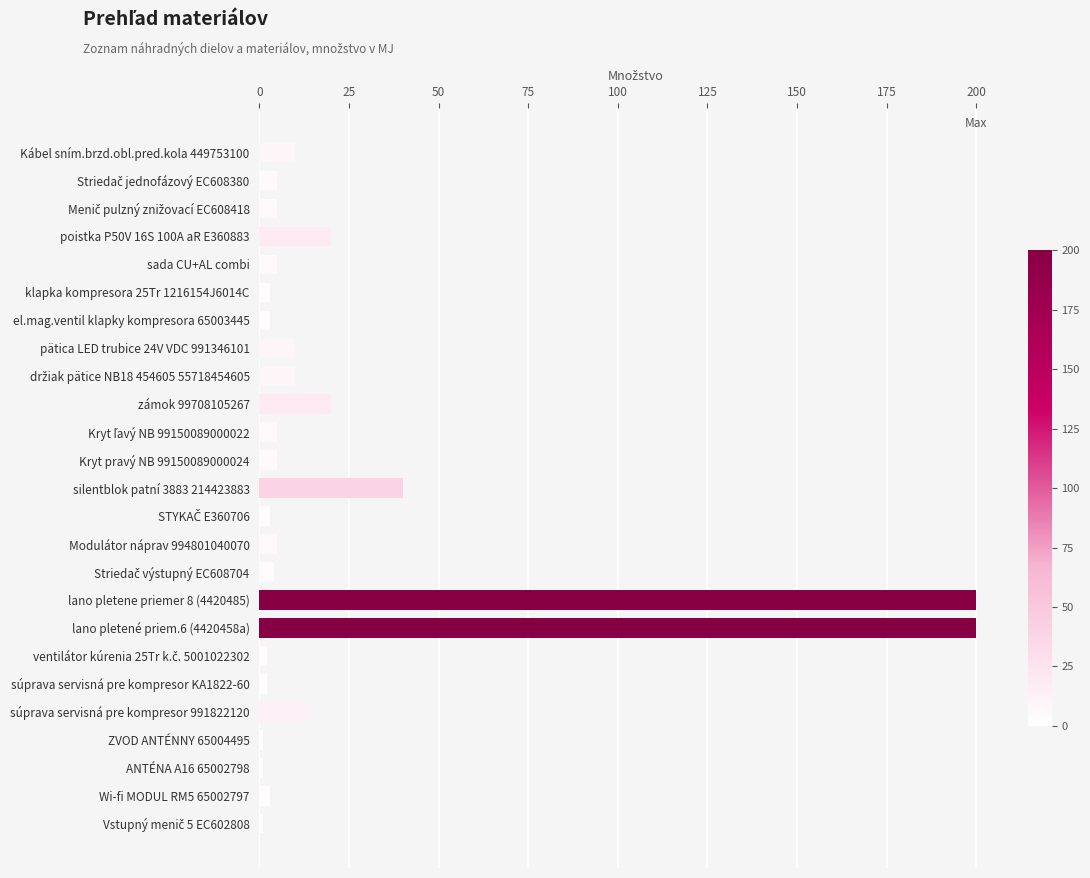

What is the change in value from zámok 99708105267 to silentblok patní 3883 214423883?

+20